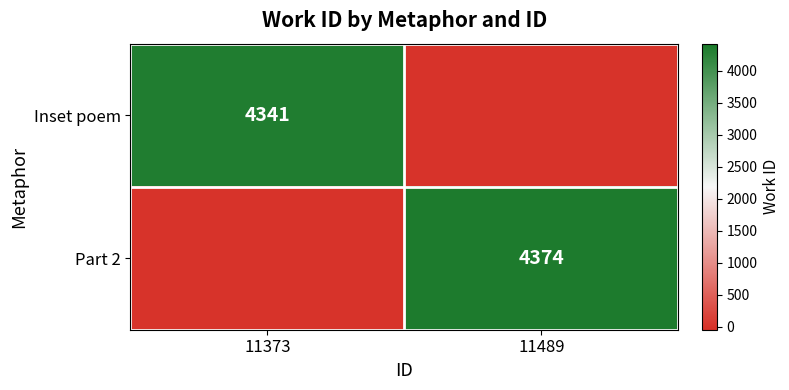

True or false: Part 2 has a value of 6182 at 11489.

False